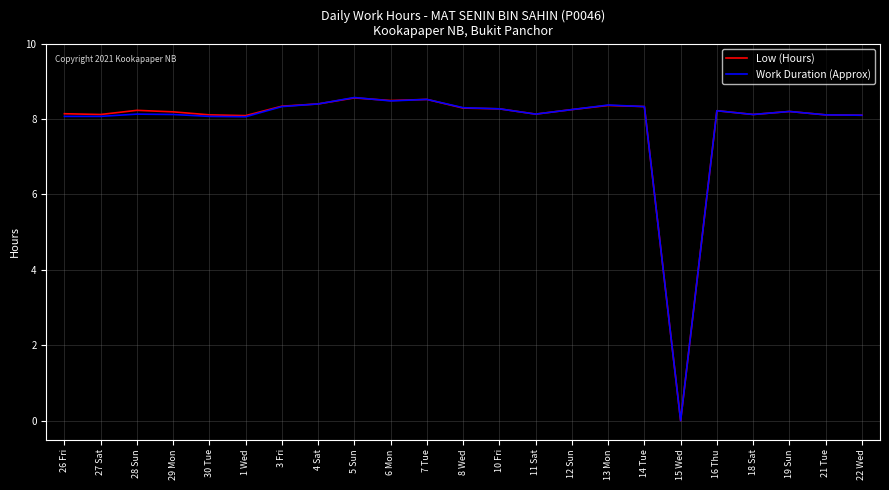

What position from the left is 26 Fri?

1